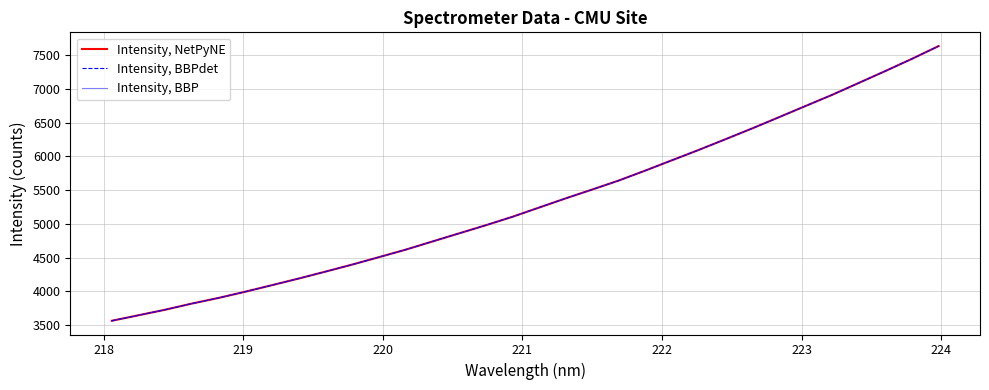

Is this an area chart (filled region under the line)?

No